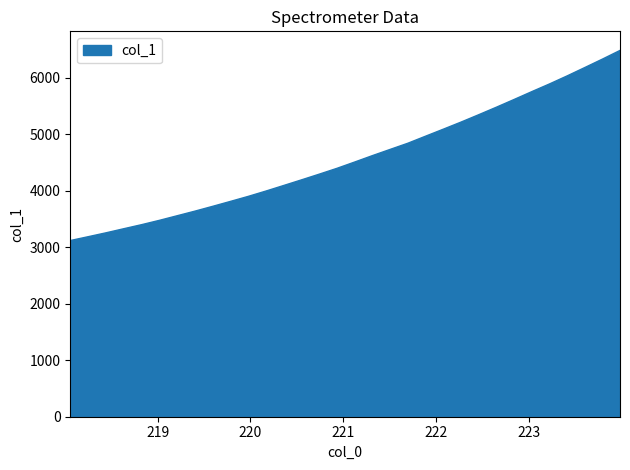

What is the smallest value displayed?

3130.1